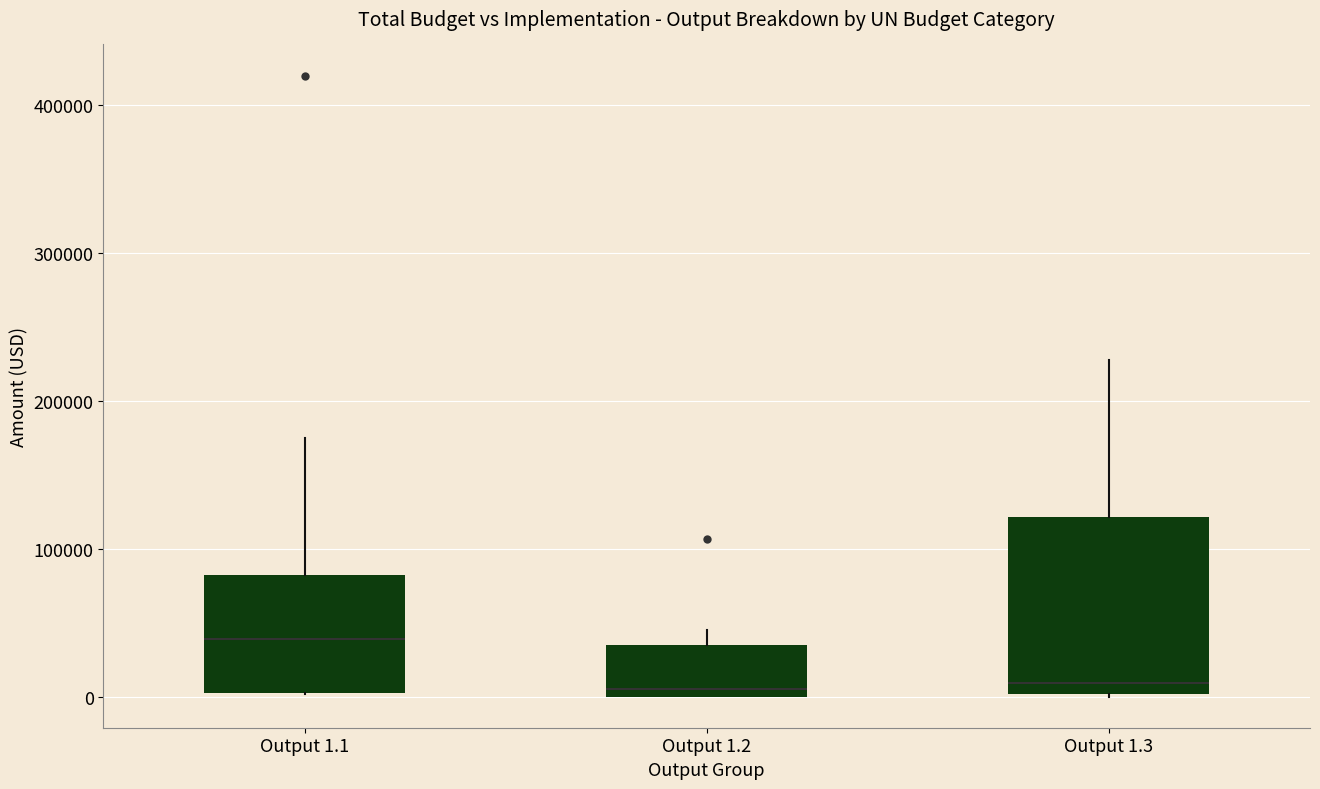

Reading left to right, read every box against the y-axis: the position of its median line, the range the box covers, and the ends of its whiskers. The values are not printed on the chart, so give them approximately, as read against the axis.

Output 1.1: median 40000, box 0 to 80000, whiskers 0 to 170000
Output 1.2: median 0 (just above the box's lower edge), box 0 to 30000, whiskers 0 to 40000
Output 1.3: median 10000, box 0 to 120000, whiskers 0 to 230000